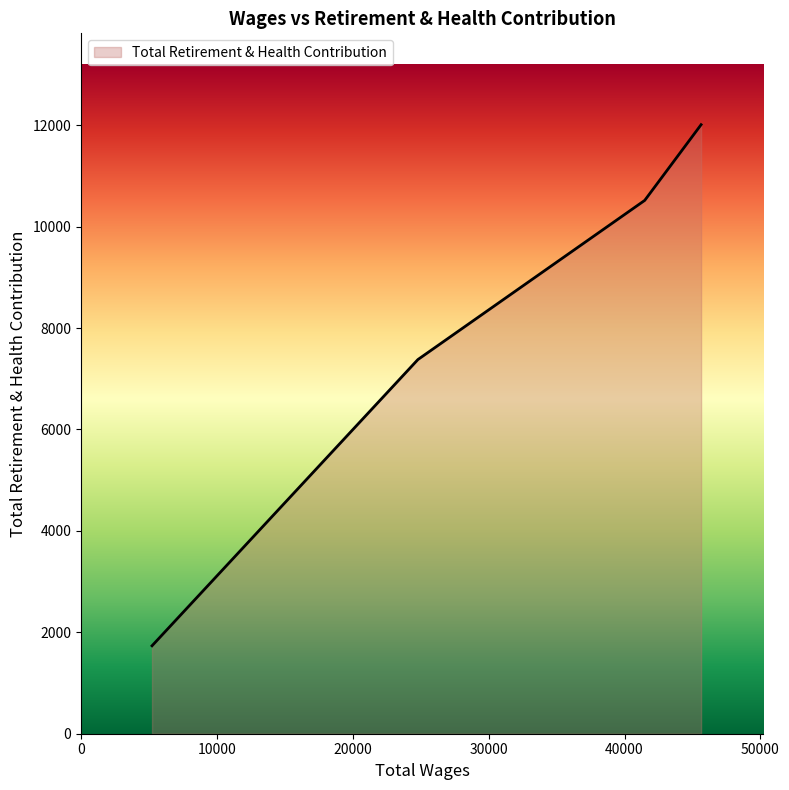

How many values are below 10518?

2